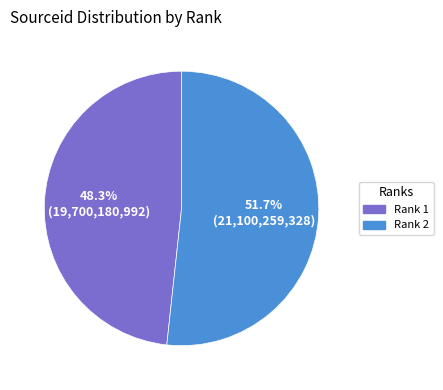

Is there any slice that represents more than half of the pie?

Yes